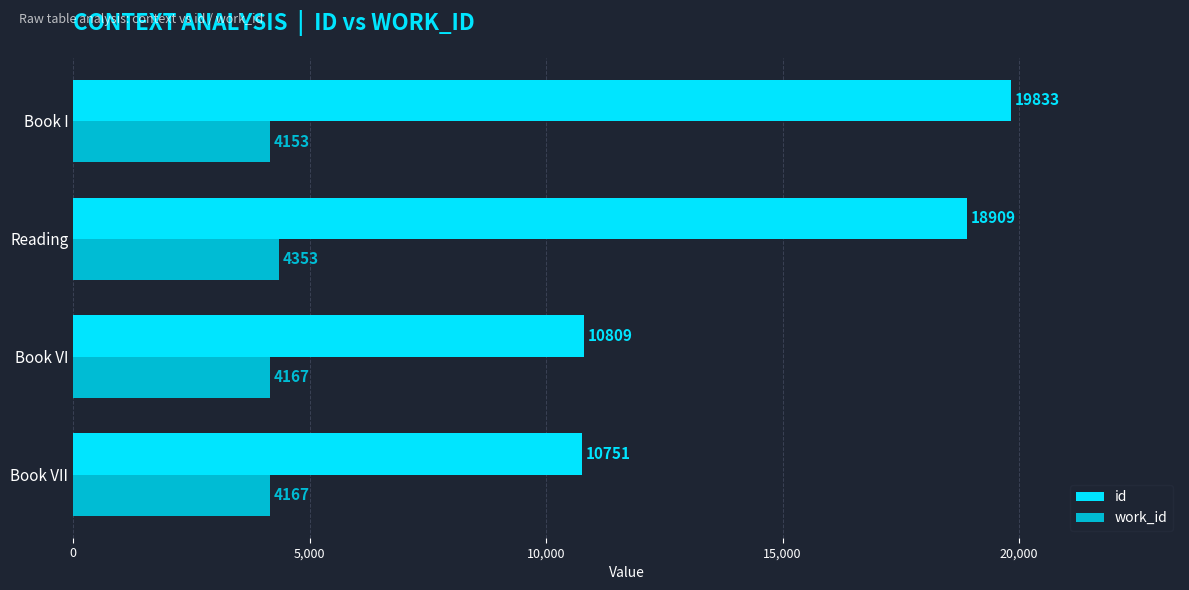

What are all the series names shown in the legend?

id, work_id